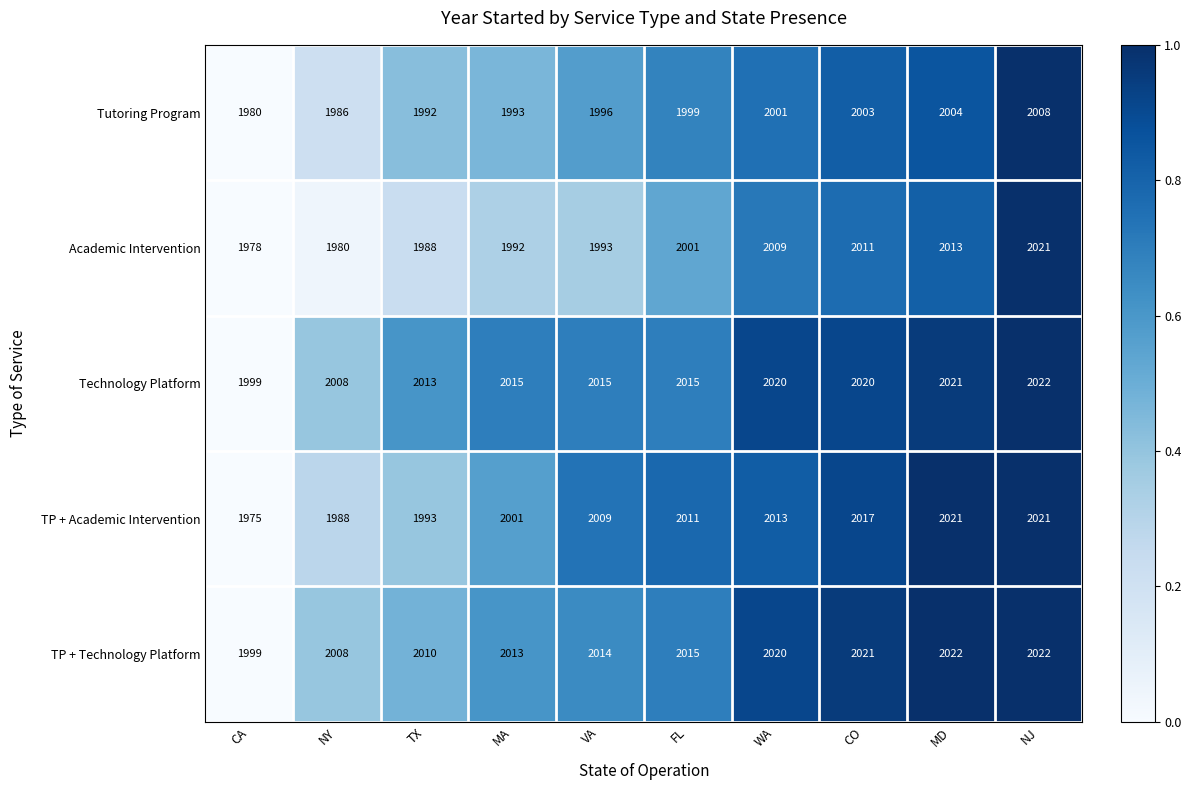

Rank the series at TX from highest to lowest value.

Technology Platform, TP + Technology Platform, TP + Academic Intervention, Tutoring Program, Academic Intervention